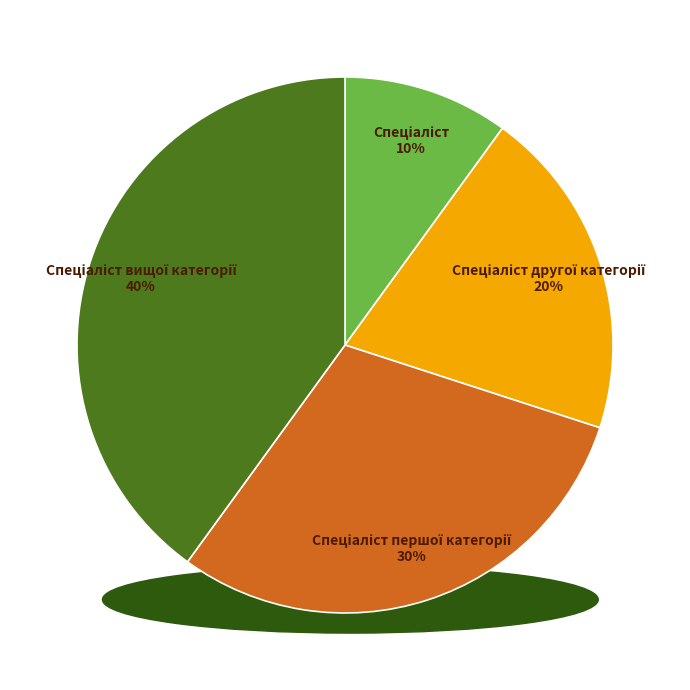

Which slice is the smallest?

Спеціаліст